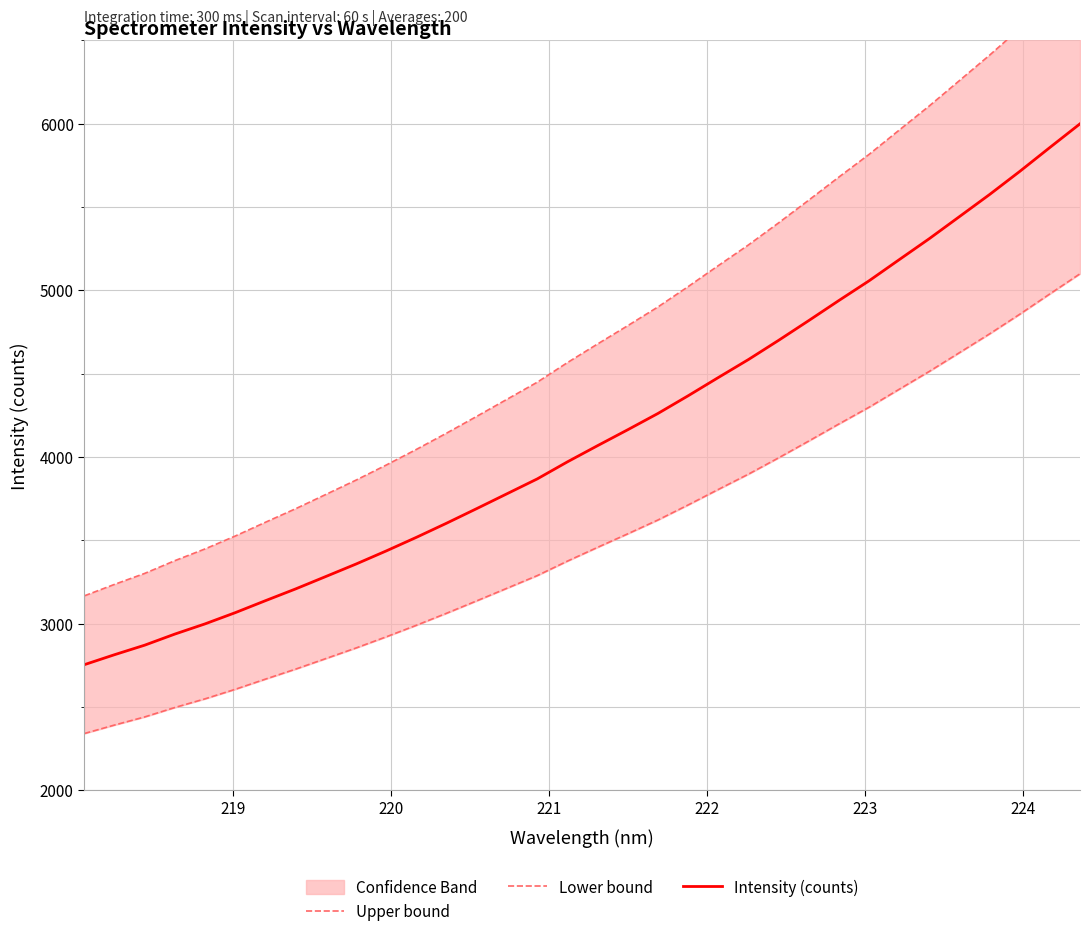

Reading right to left, transcribe all the data shown in this chart.

Upper bound: 6899.4	6736.0	6570.9	6411.6	6259.0	6106.9	5961.7	5815.8	5679.9	5541.3	5404.9	5272.5	5148.2	5022.3	4900.3	4788.1	4678.2	4566.4	4448.7	4346.5	4244.3	4143.5	4045.9	3951.9	3861.5	3775.4	3689.9	3608.6	3525.9	3448.5	3378.0	3301.4	3235.5	3166.6
Lower bound: 5099.6	4978.8	4856.7	4739.0	4626.2	4513.8	4406.5	4298.6	4198.2	4095.8	3994.9	3897.1	3805.2	3712.1	3622.0	3539.0	3457.8	3375.2	3288.2	3212.6	3137.1	3062.6	2990.4	2921.0	2854.1	2790.5	2727.3	2667.2	2606.1	2548.9	2496.8	2440.2	2391.5	2340.5
Intensity (counts): 5999.5	5857.4	5713.8	5575.3	5442.6	5310.4	5184.1	5057.2	4939.0	4818.5	4699.9	4584.8	4476.7	4367.2	4261.1	4163.6	4068.0	3970.8	3868.4	3779.5	3690.7	3603.0	3518.2	3436.5	3357.8	3283.0	3208.6	3137.9	3066.0	2998.7	2937.4	2870.8	2813.5	2753.6